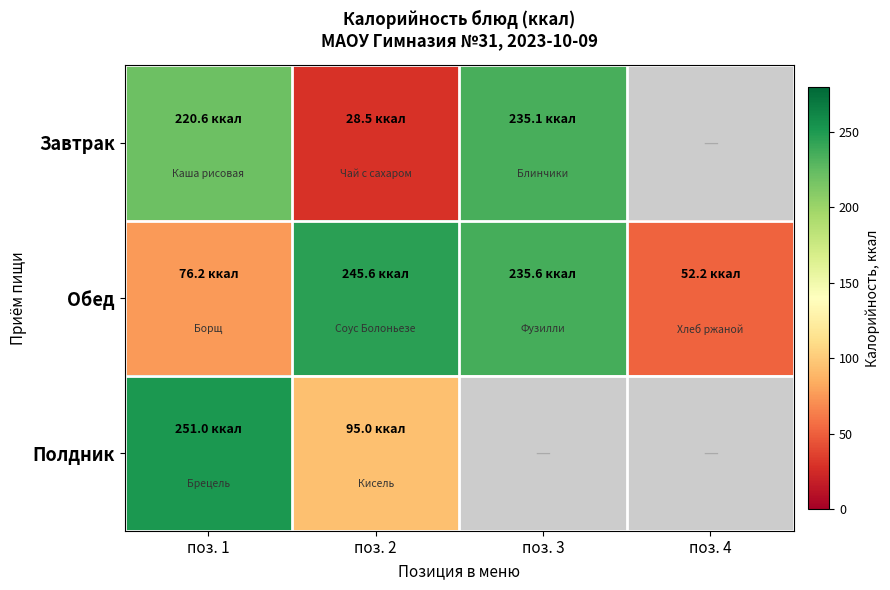

Rank the series at поз. 3 from highest to lowest value.

Обед, Полдник, Завтрак